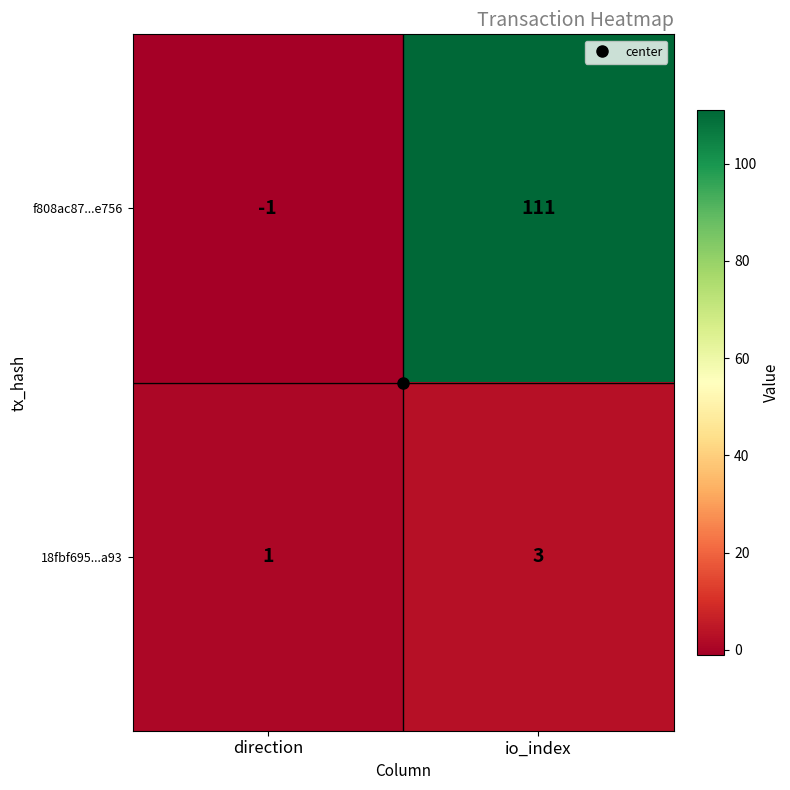

Which series has the largest total across all categories?

f808ac87...e756